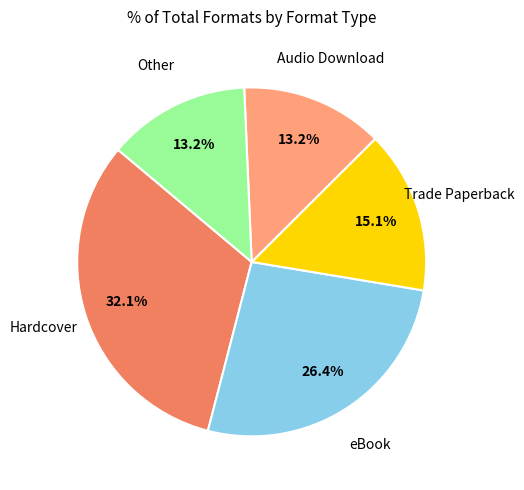

To the nearest percent, what is the difference between the largest and smallest slice percentages?

19%